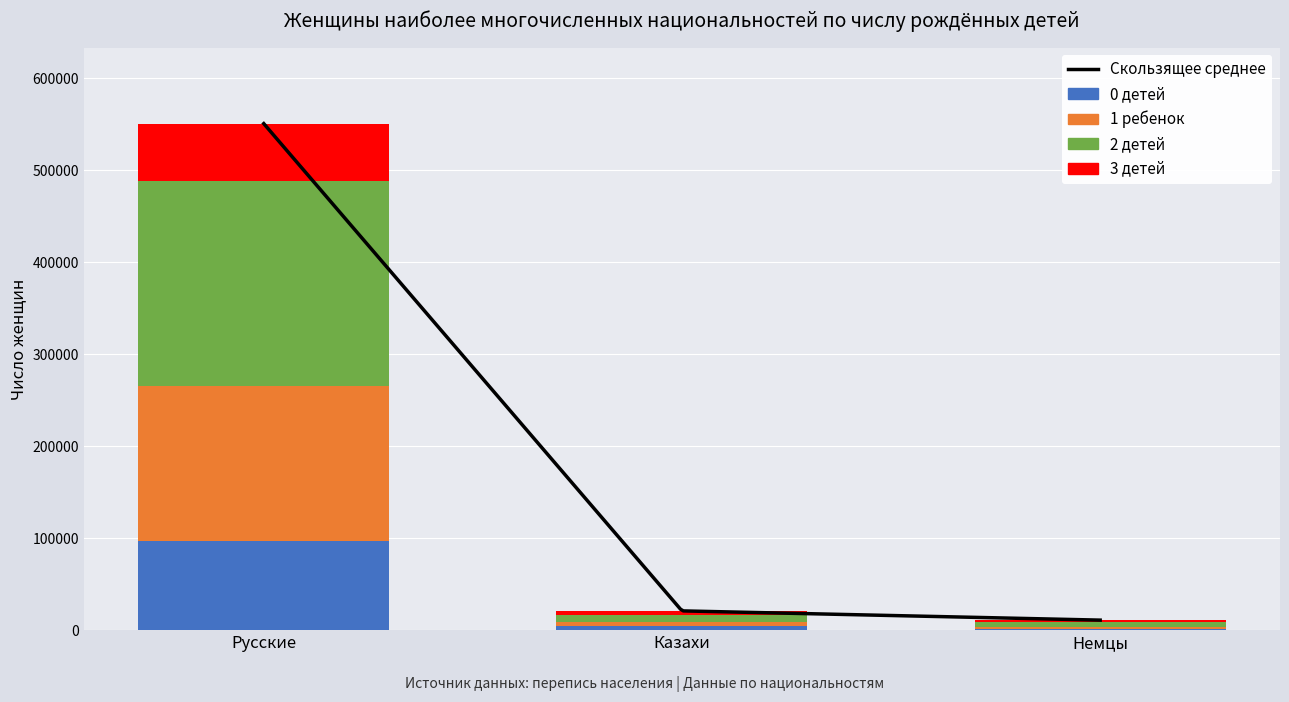

How many data points in 0 детей are above 4826?

1